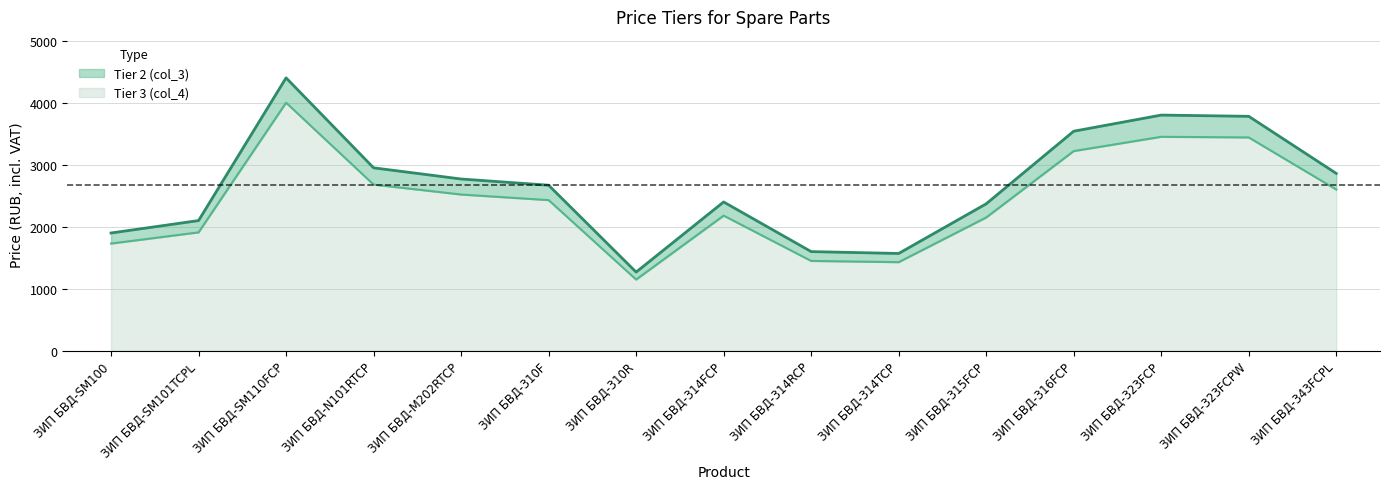

True or false: Tier 3 (col_4) and Tier 2 (col_3) intersect in this chart.

False